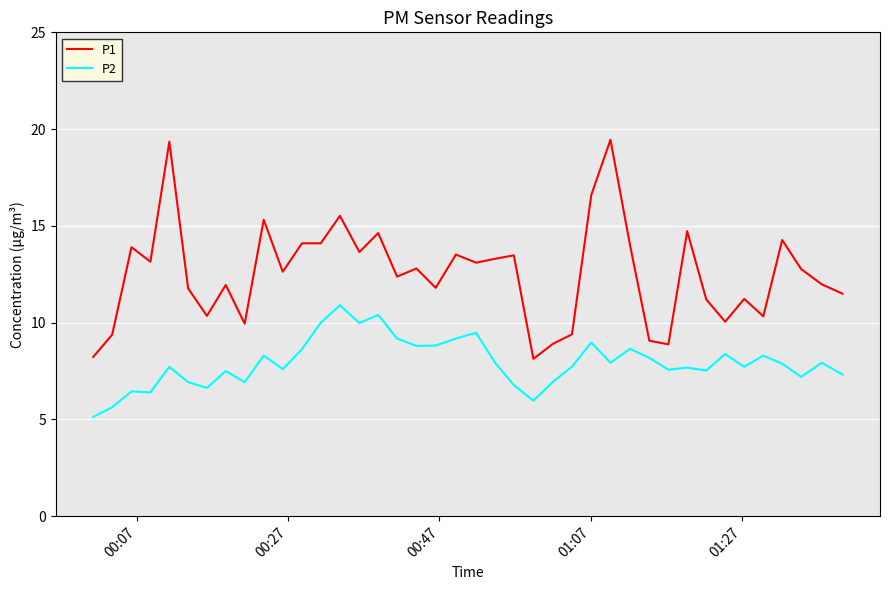

True or false: P2 and P1 intersect in this chart.

False